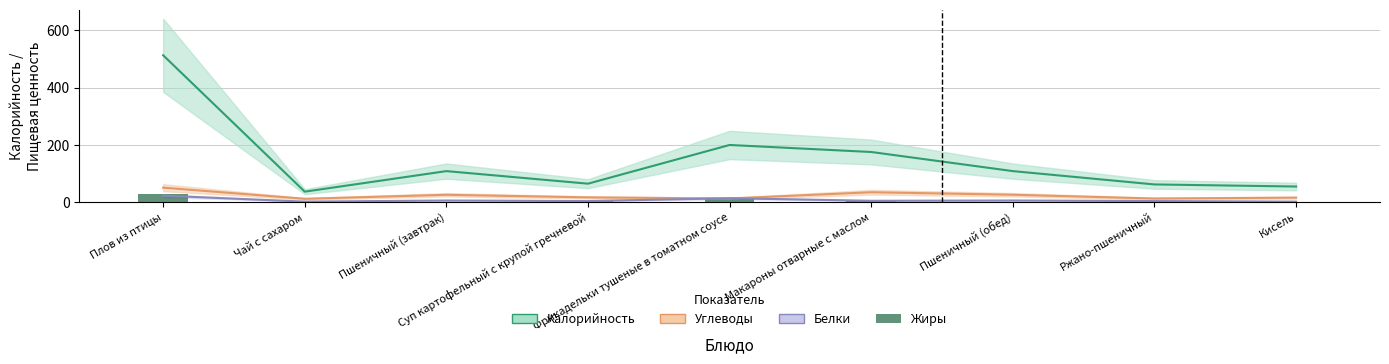

At Фрикадельки тушеные в томатном соусе, list the series in order from smallest to largest.

Углеводы, Белки, Жиры, Калорийность